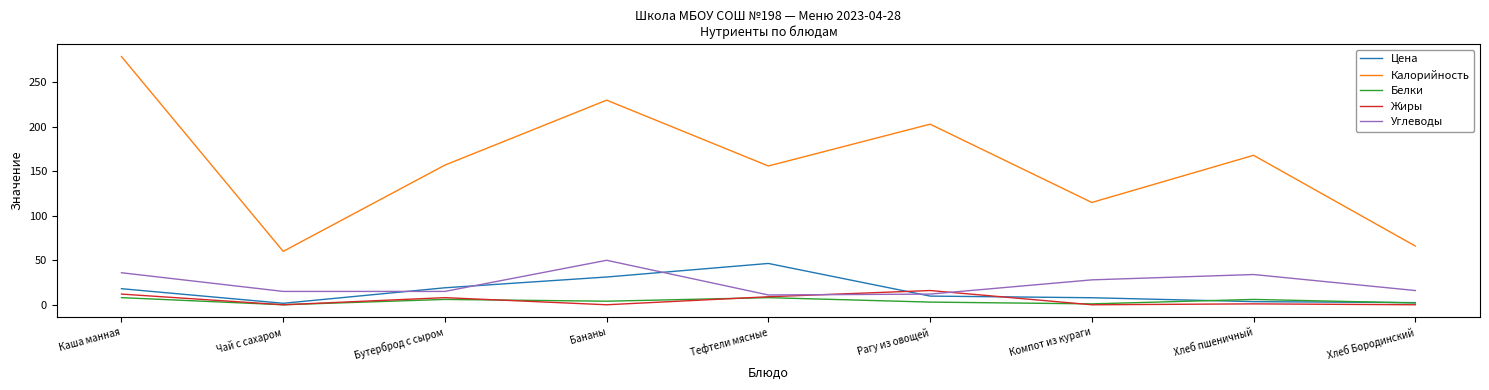

True or false: Калорийность has a value of 115.0 at Компот из кураги.

True